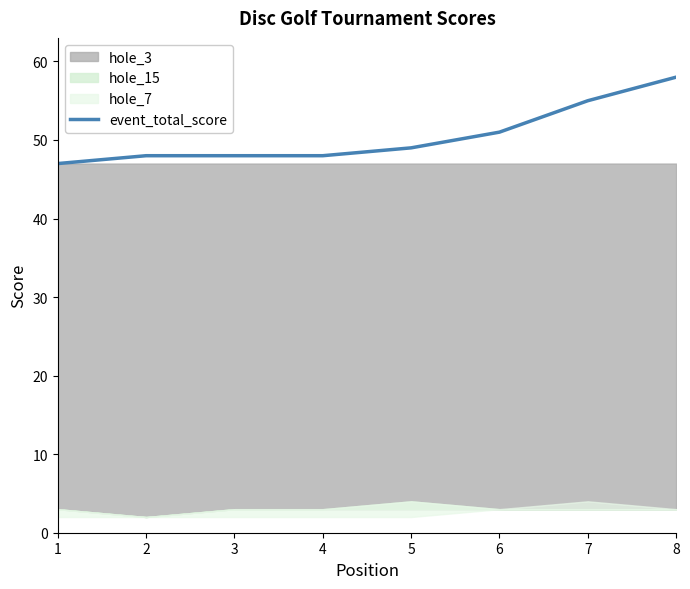

True or false: event_total_score has a value of 24 at 3.

False